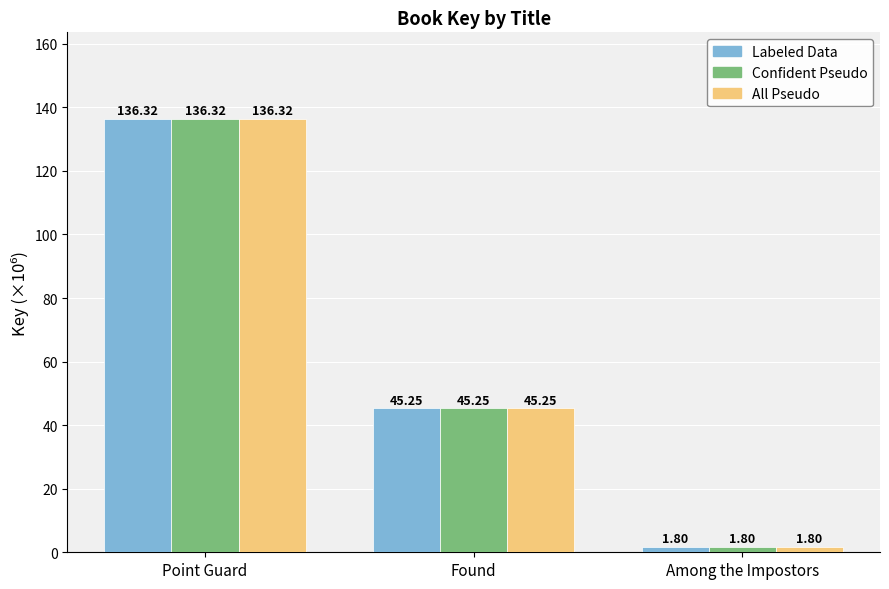

What is the label of the 3rd bar from the right?

Point Guard